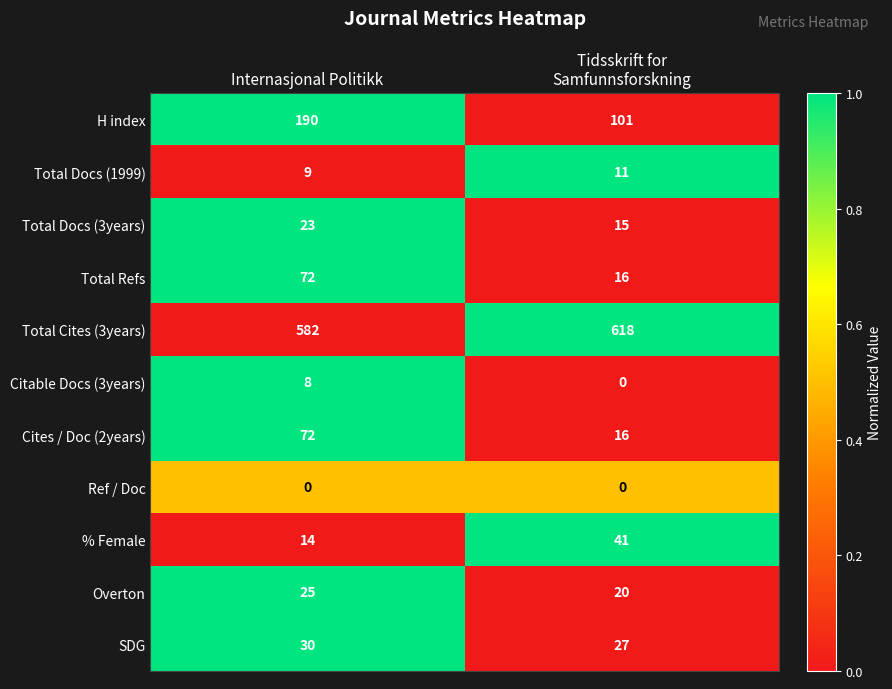

What is the spread (max minus min) of values at Internasjonal Politikk?

582